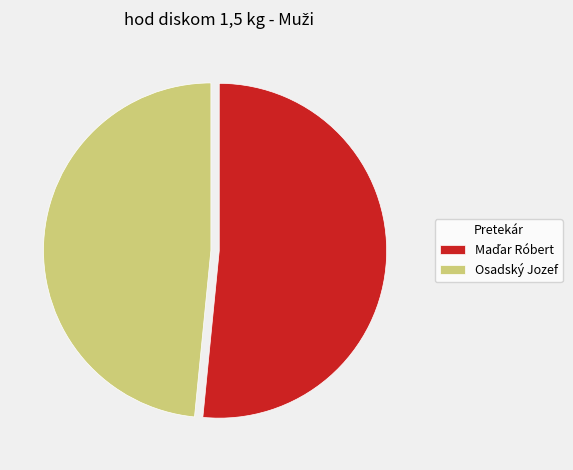

What is the smallest slice in the pie chart?

Osadský Jozef